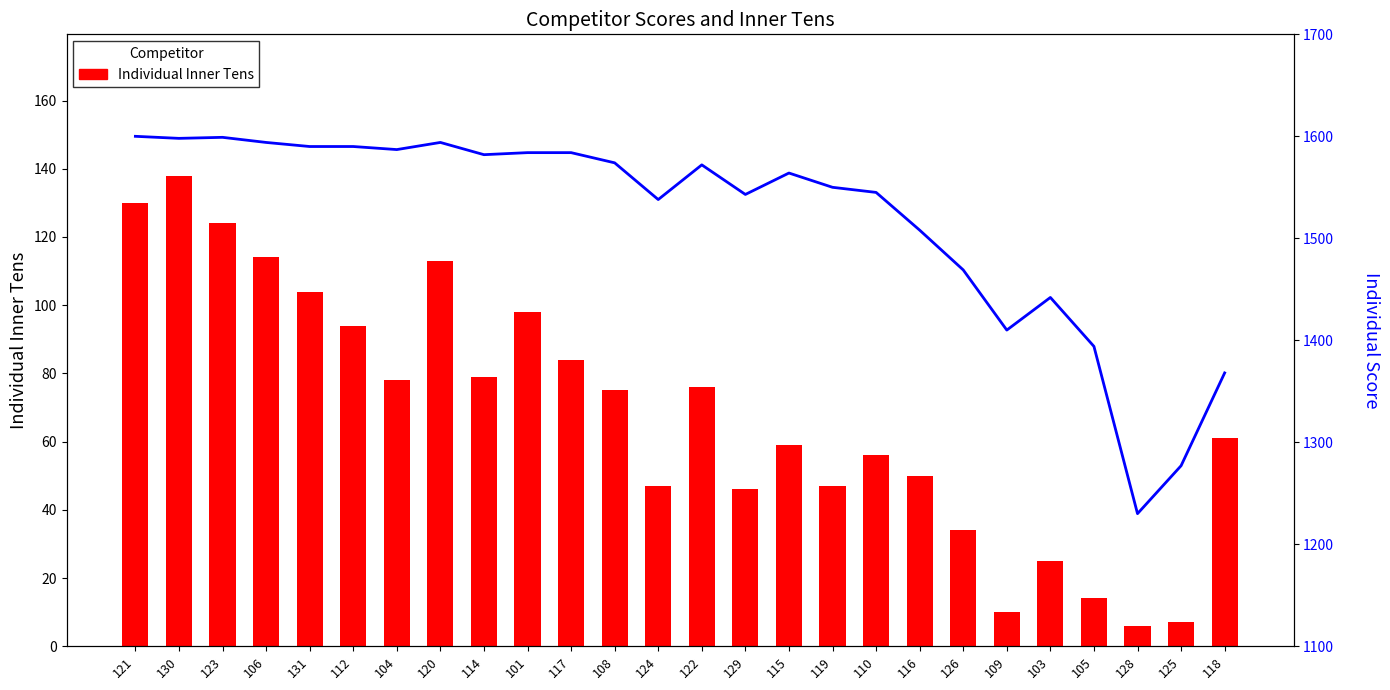

Reading left to right, what are all the values shown in this chart?

Individual Inner Tens: 130	138	124	114	104	94	78	113	79	98	84	75	47	76	46	59	47	56	50	34	10	25	14	6	7	61
Individual Score: 1600	1598	1599	1594	1590	1590	1587	1594	1582	1584	1584	1574	1538	1572	1543	1564	1550	1545	1508	1469	1410	1442	1394	1230	1277	1368